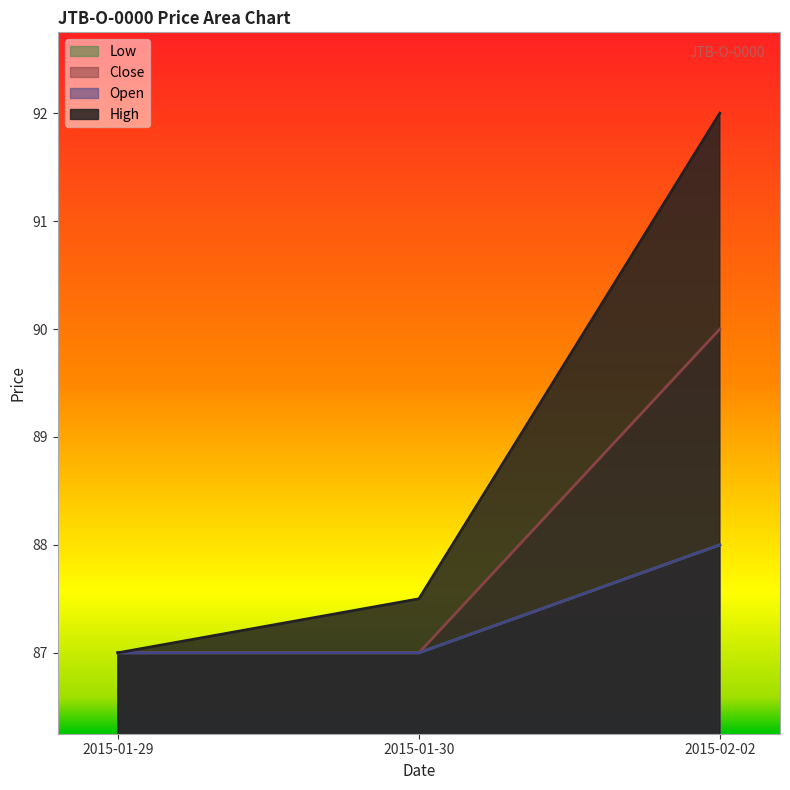

The value of High at 2015-02-02 is 57.0. True or false?

False